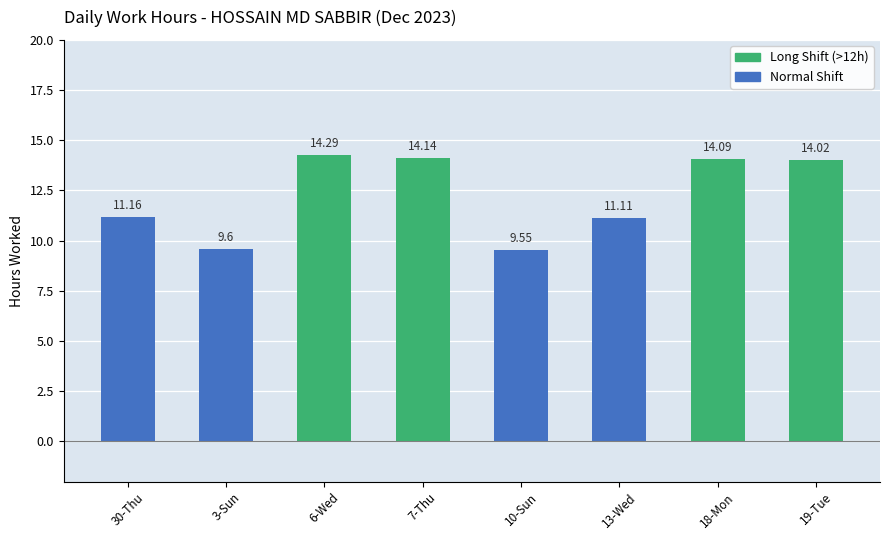

How many values exceed 14?

4